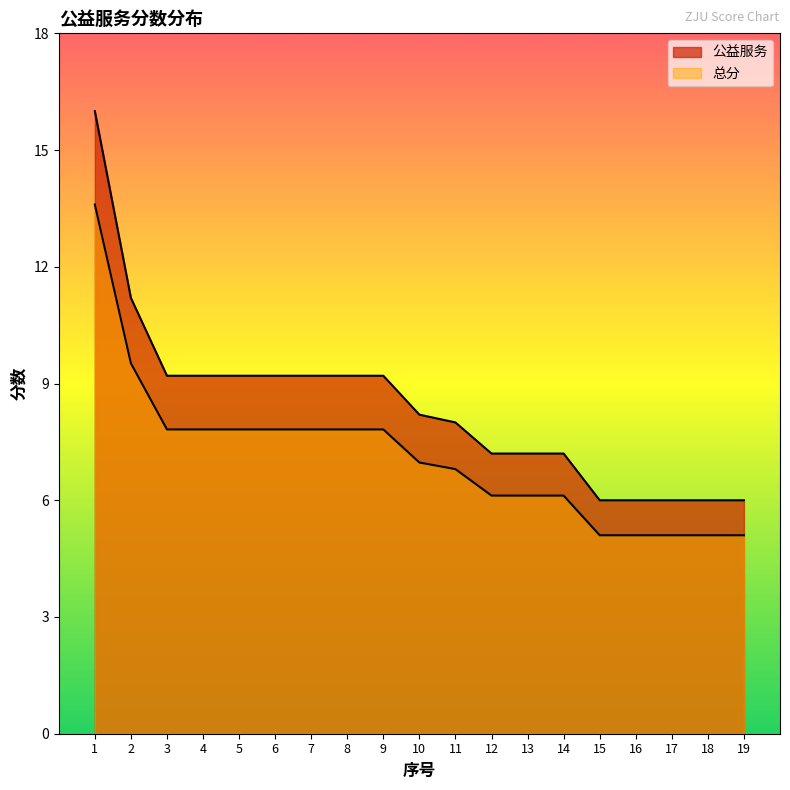

How many data points in 公益服务 are above 8?

10